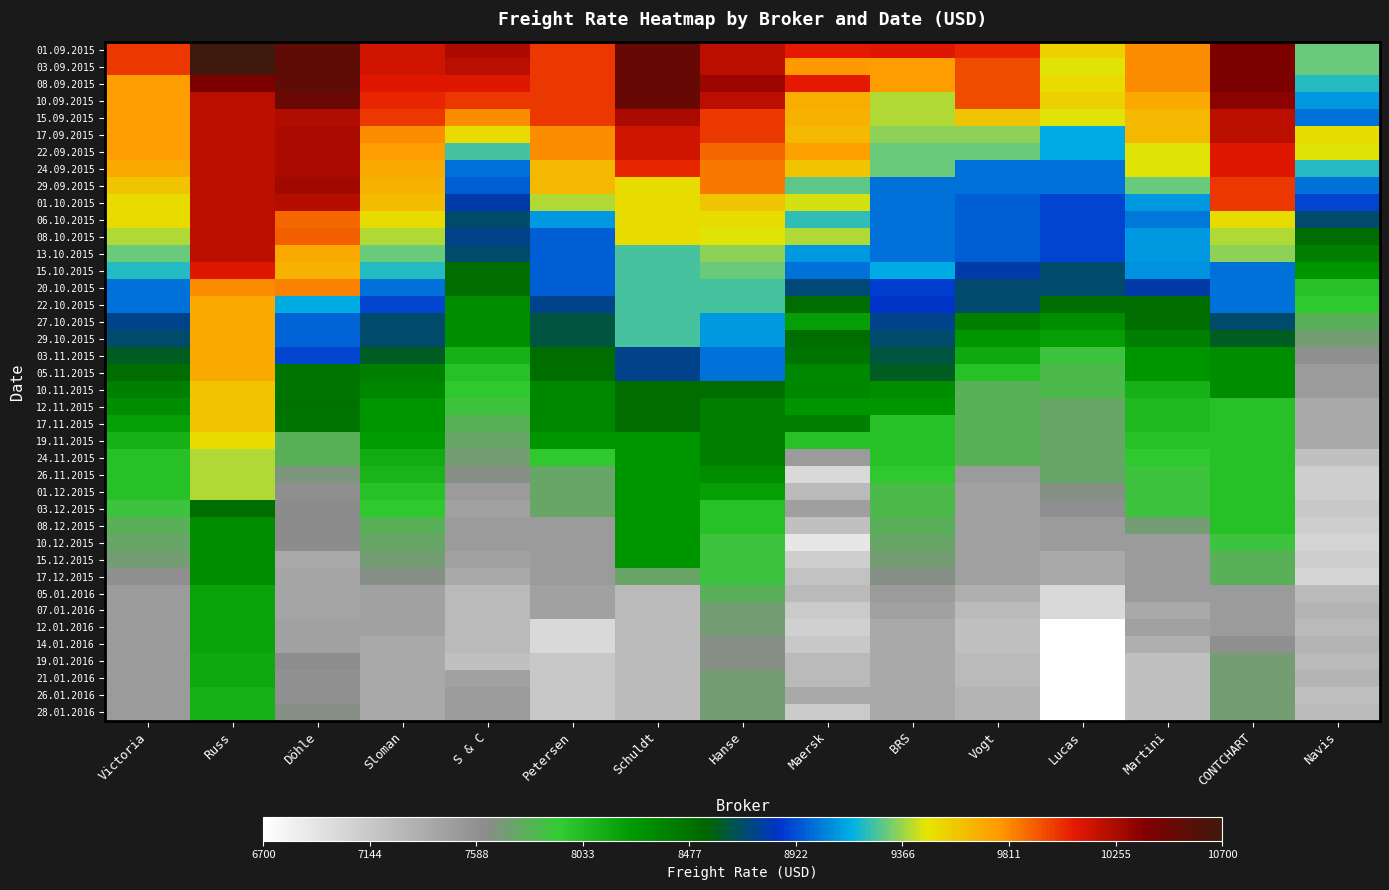

Rank the series by their maximum value, from lowest to highest.

26.01.2016, 28.01.2016, 19.01.2016, 21.01.2016, 05.01.2016, 07.01.2016, 12.01.2016, 14.01.2016, 08.12.2015, 10.12.2015, 15.12.2015, 17.12.2015, 03.12.2015, 24.11.2015, 26.11.2015, 01.12.2015, 19.11.2015, 10.11.2015, 12.11.2015, 17.11.2015, 22.10.2015, 27.10.2015, 29.10.2015, 03.11.2015, 05.11.2015, 20.10.2015, 15.10.2015, 06.10.2015, 08.10.2015, 13.10.2015, 01.10.2015, 15.09.2015, 17.09.2015, 22.09.2015, 24.09.2015, 29.09.2015, 10.09.2015, 08.09.2015, 01.09.2015, 03.09.2015